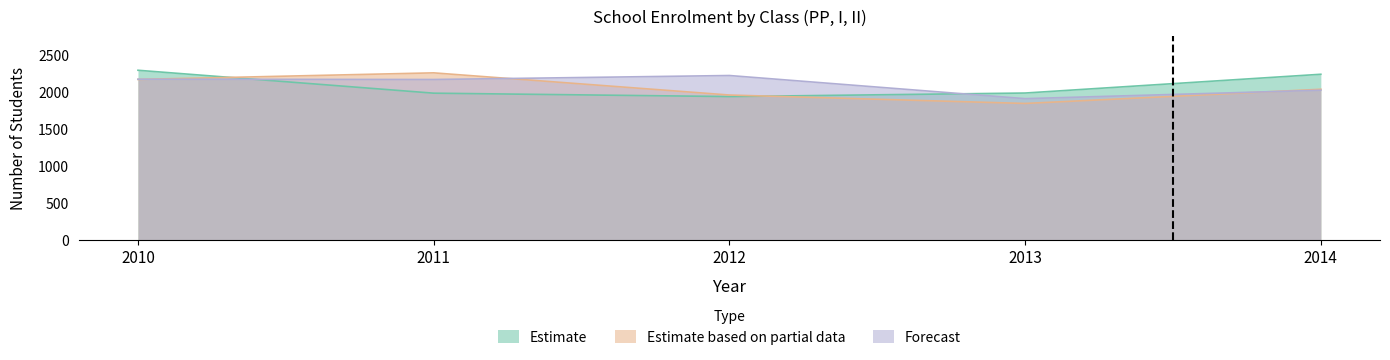

Which has a higher value, 2012 or 2014?

2014